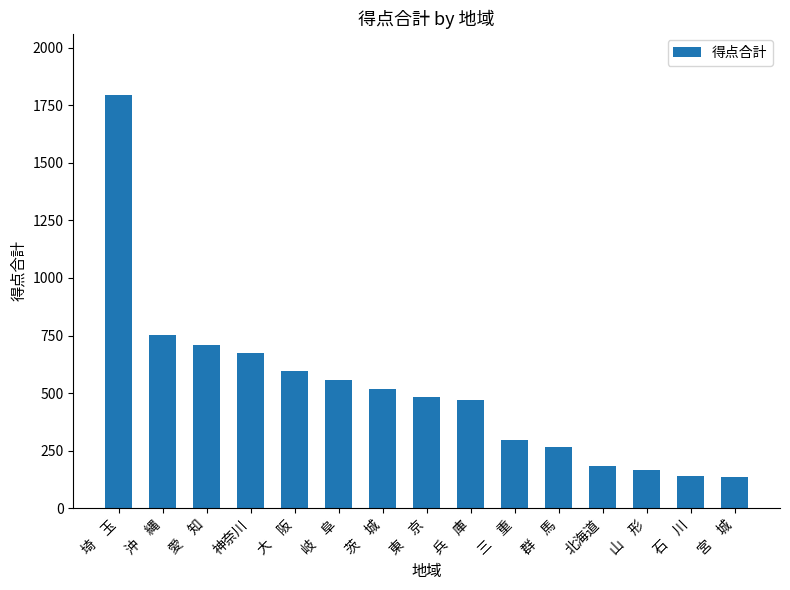

What is the label of the 14th bar from the right?

沖　縄